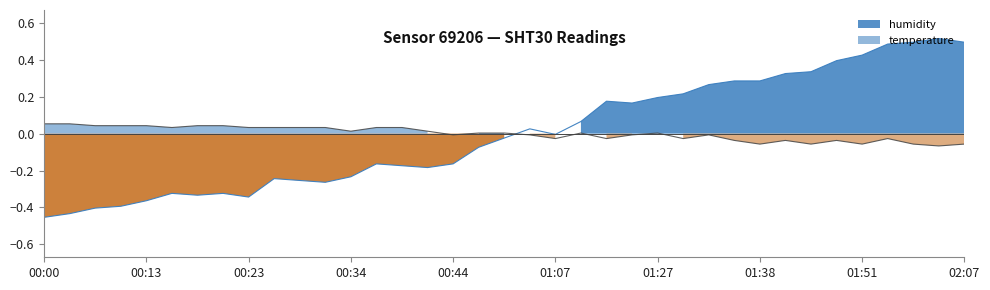

Reading left to right, transcribe all the data shown in this chart.

humidity: 00:00=-0.5	00:02=-0.4	00:08=-0.4	00:11=-0.4	00:13=-0.4	00:16=-0.3	00:18=-0.3	00:21=-0.3	00:23=-0.3	00:26=-0.2	00:29=-0.3	00:31=-0.3	00:34=-0.2	00:36=-0.2	00:39=-0.2	00:41=-0.2	00:44=-0.2	00:55=-0.1	01:01=-0.0	01:04=0.0	01:07=-0.0	01:13=0.1	01:18=0.2	01:21=0.2	01:27=0.2	01:30=0.2	01:32=0.3	01:35=0.3	01:38=0.3	01:40=0.3	01:46=0.3	01:49=0.4	01:51=0.4	01:57=0.5	02:00=0.5	02:02=0.5	02:07=0.5
temperature: 00:00=0.1	00:02=0.1	00:08=0.0	00:11=0.0	00:13=0.0	00:16=0.0	00:18=0.0	00:21=0.0	00:23=0.0	00:26=0.0	00:29=0.0	00:31=0.0	00:34=0.0	00:36=0.0	00:39=0.0	00:41=0.0	00:44=-0.0	00:55=0.0	01:01=0.0	01:04=-0.0	01:07=-0.0	01:13=0.0	01:18=-0.0	01:21=-0.0	01:27=0.0	01:30=-0.0	01:32=-0.0	01:35=-0.0	01:38=-0.1	01:40=-0.0	01:46=-0.1	01:49=-0.0	01:51=-0.1	01:57=-0.0	02:00=-0.1	02:02=-0.1	02:07=-0.1